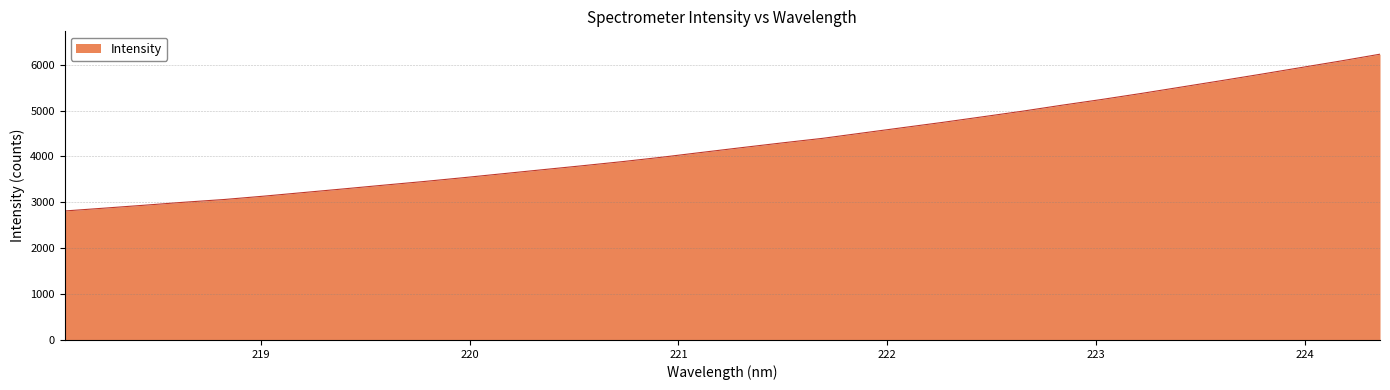

What is the average value?

4273.1